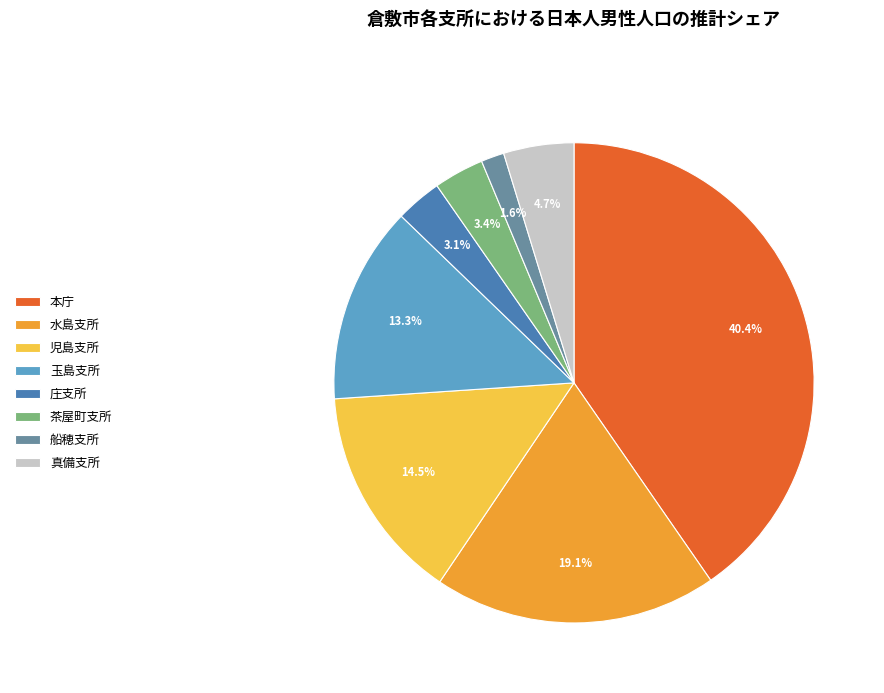

What percentage is the 真備支所 slice, to the nearest percent?

5%